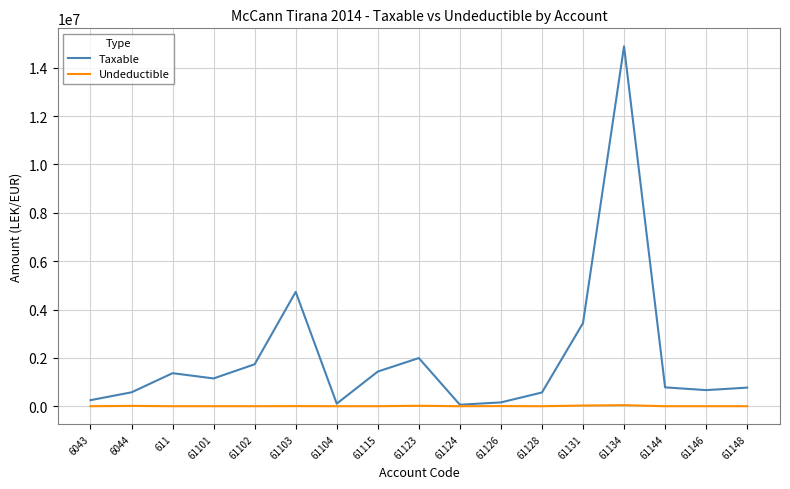

What is the difference between the maximum and minimum values in the Undeductible series?

43299.0